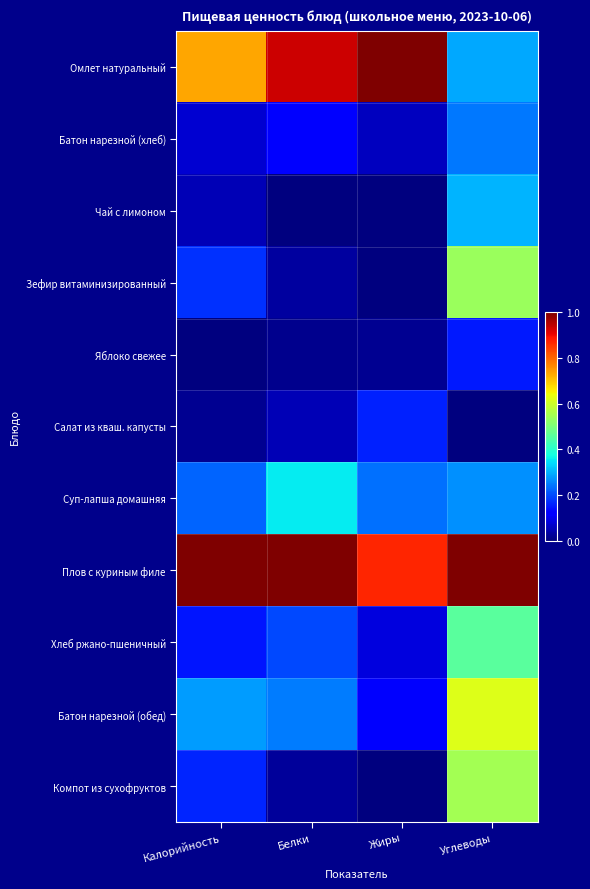

What is the spread (max minus min) of values at Белки?

1.0